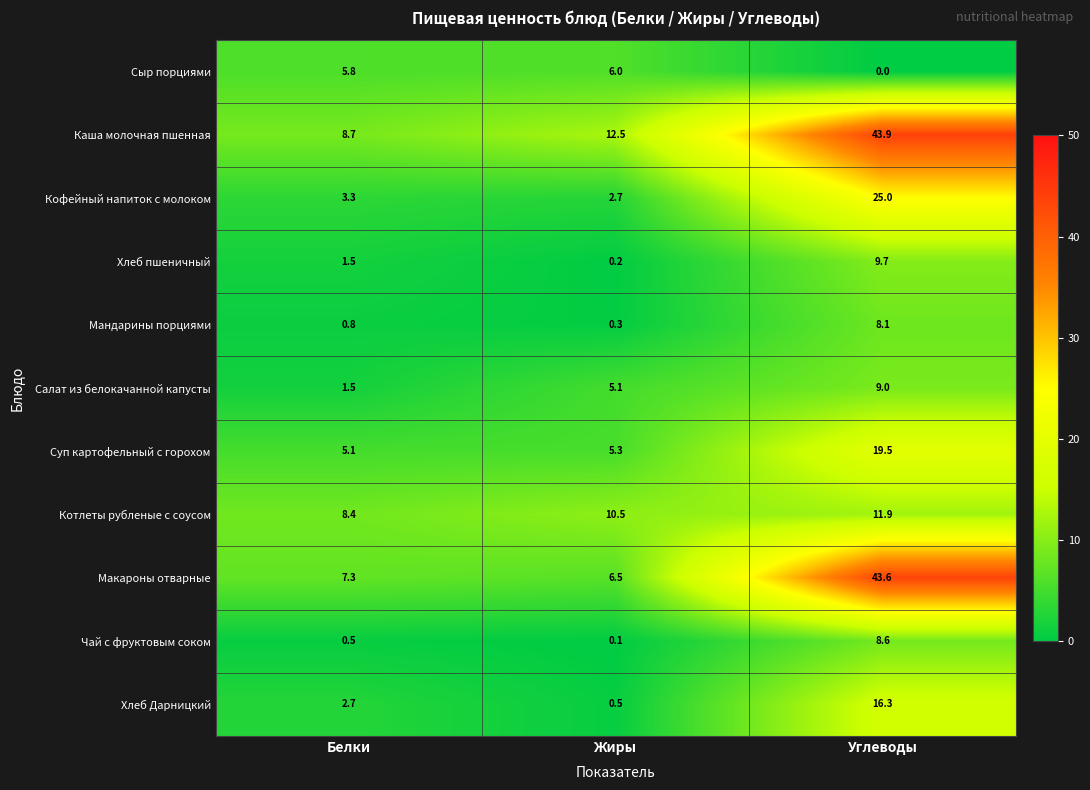

Which series has the largest total across all categories?

Каша молочная пшенная